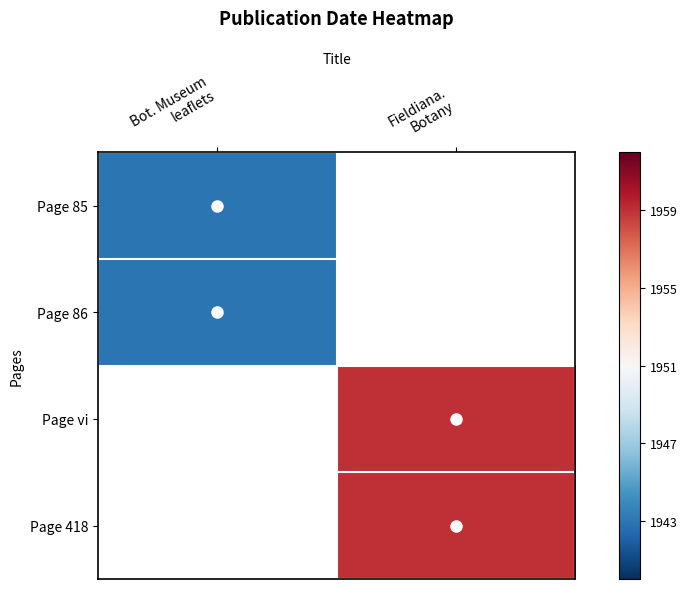

How many distinct data groups are displayed?

4